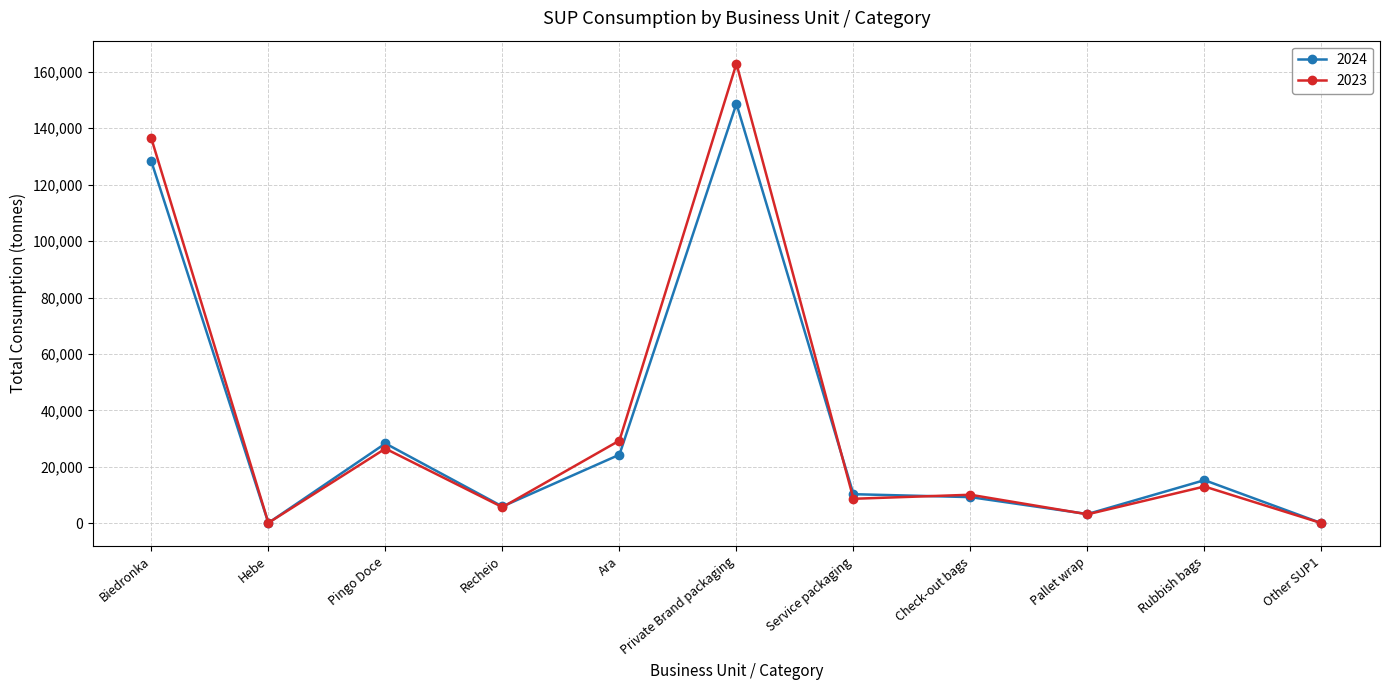

How many categories are shown in the chart?

11